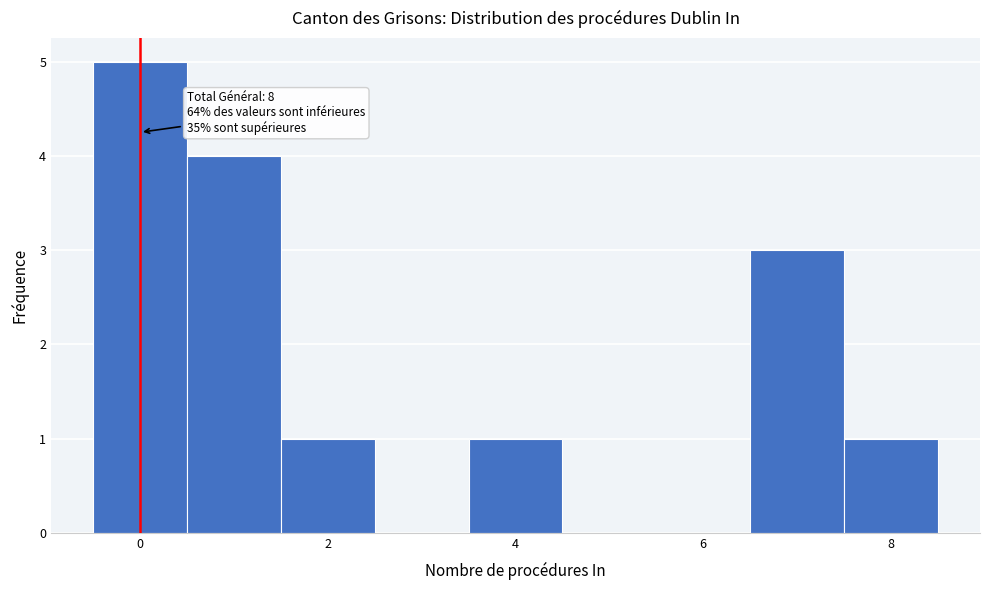

Which range on the x-axis has the tallest bar?

-0.5 to 0.5